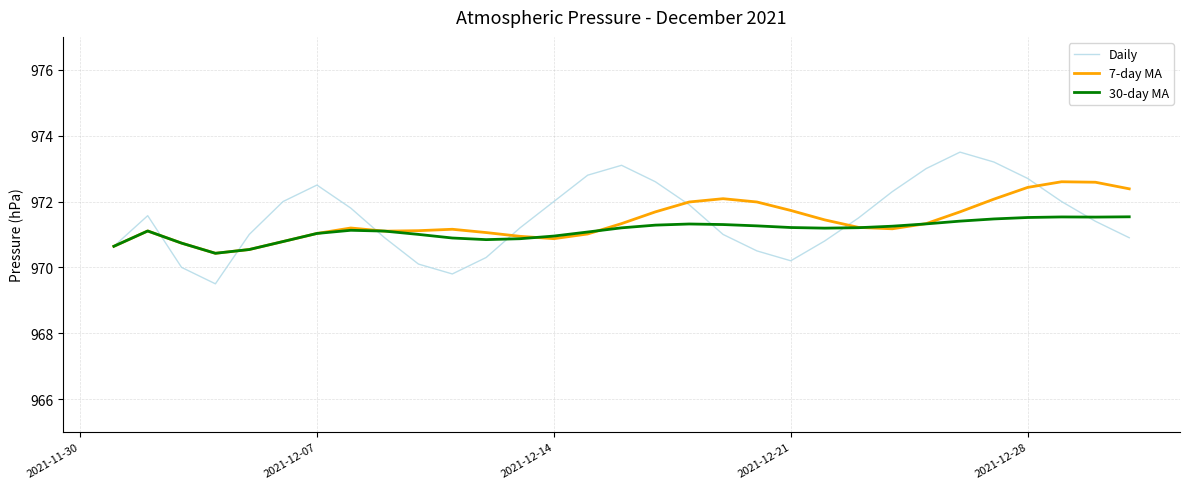

What is the maximum value for 7-day MA?

972.6